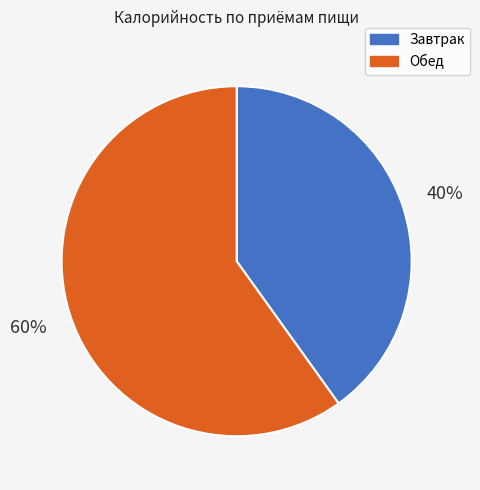

Count the number of slices in the pie.

2